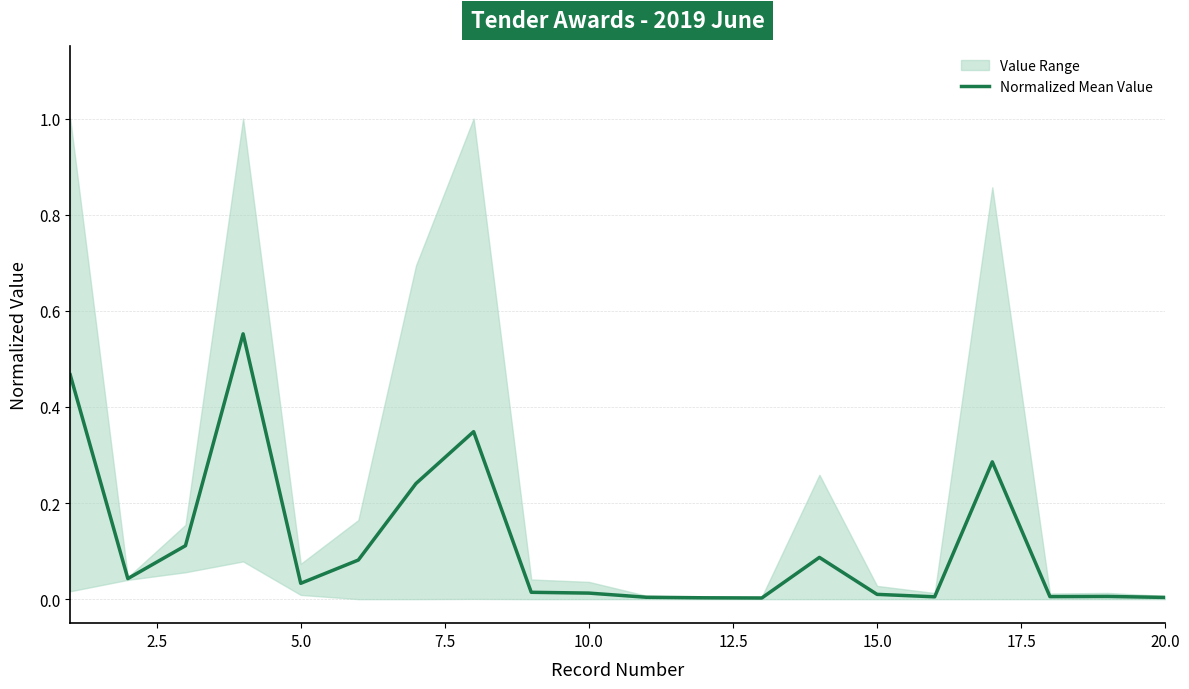

Does the chart display data point markers on the line(s)?

No